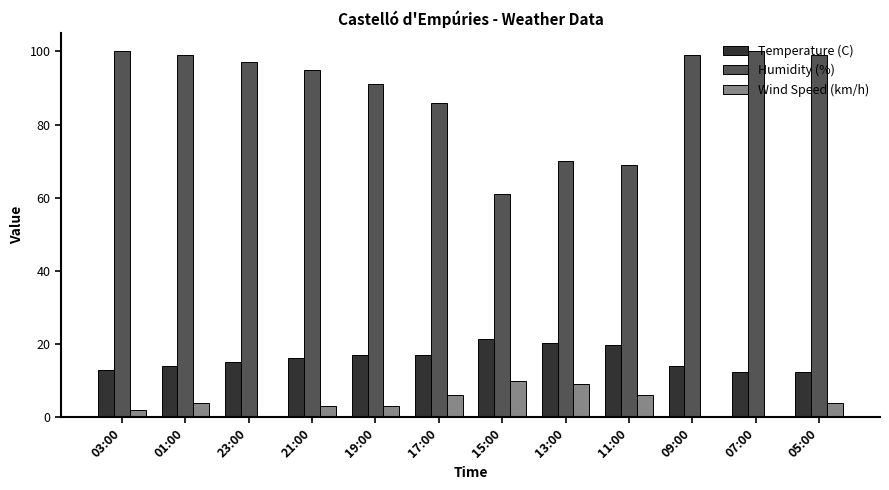

Is it true that Temperature (C) equals 16.9 at 19:00?

True